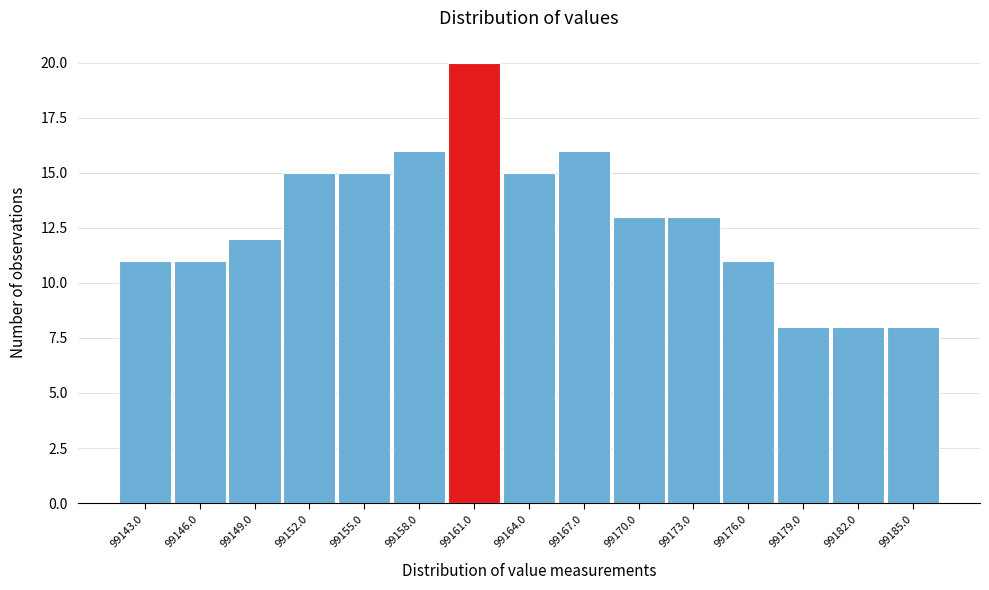

Reading right to left, transcribe all the data shown in this chart.

8	8	8	11	13	13	16	15	20	16	15	15	12	11	11